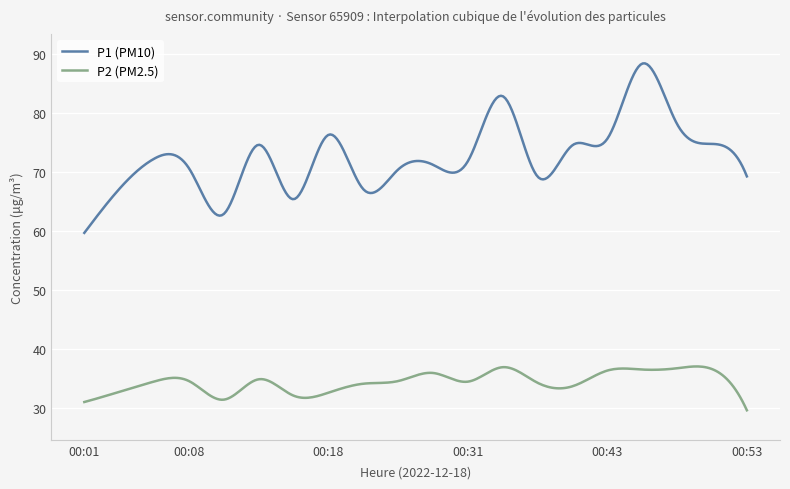

Which series has the largest total across all categories?

P1 (PM10)